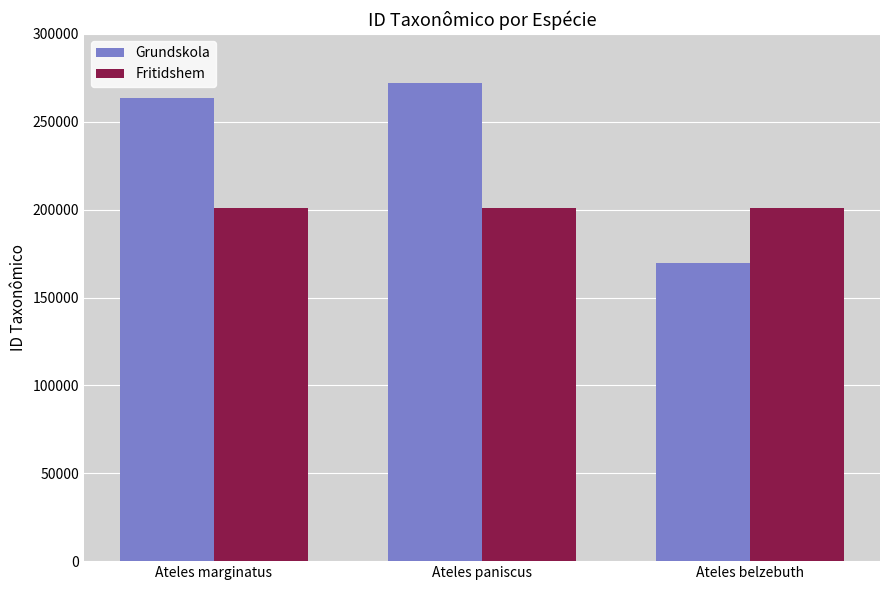

Which series has the largest total across all categories?

Grundskola